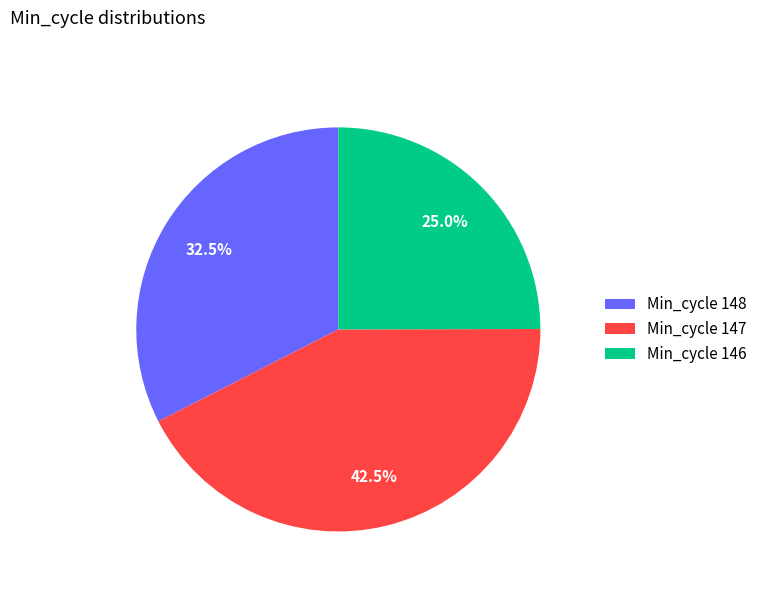

Is there any slice that represents more than half of the pie?

No